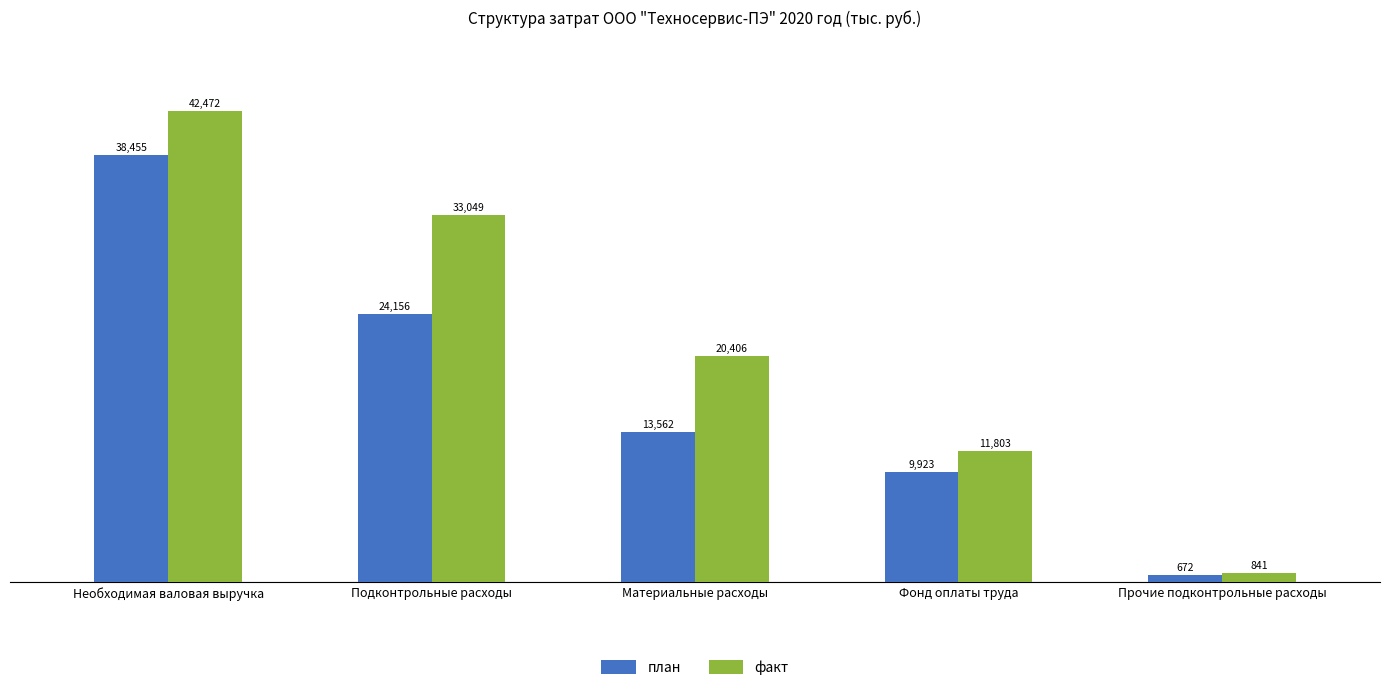

What is the minimum value for план?

671.7